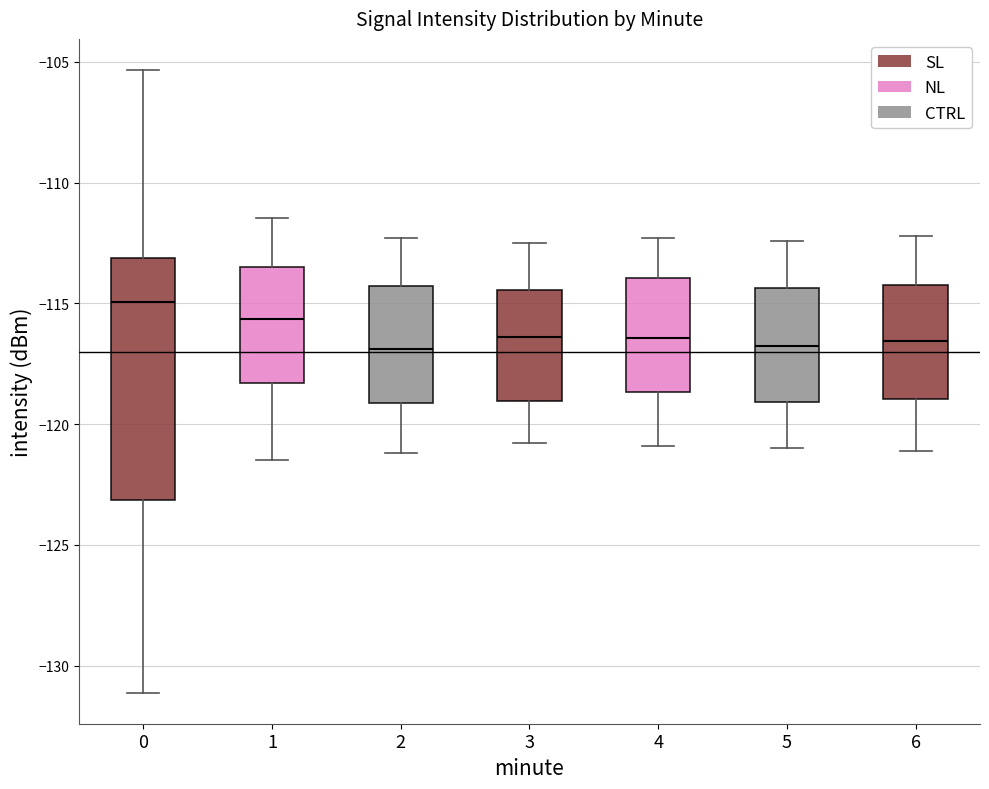

Comparing the boxes themselves (not the whiskers), which one is the tallest?

0